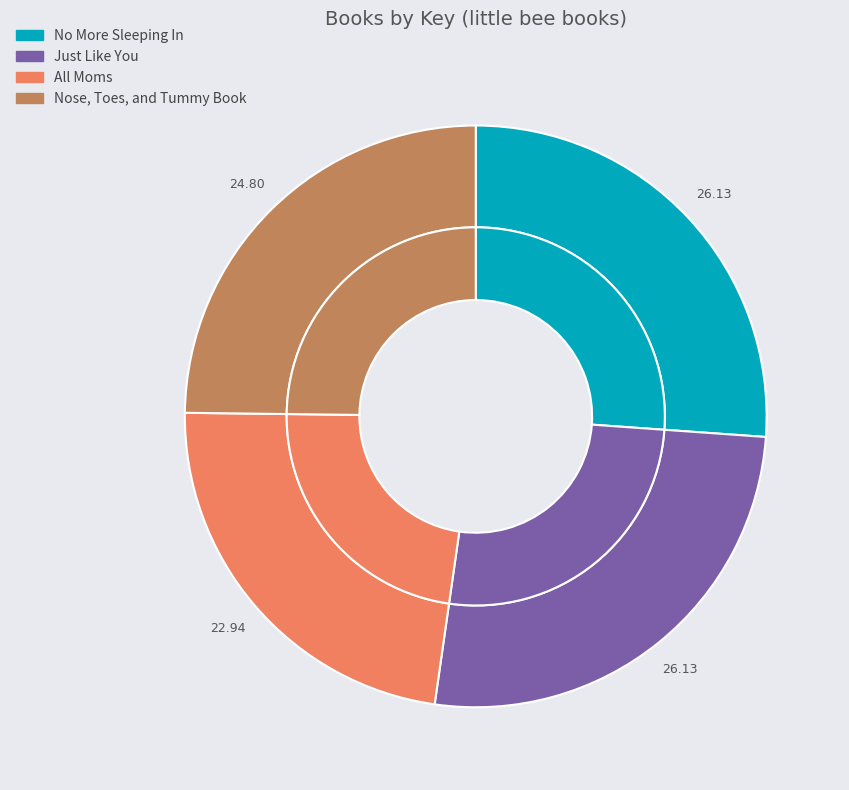

What percentage is the Nose, Toes, and Tummy Book slice, to the nearest percent?

25%